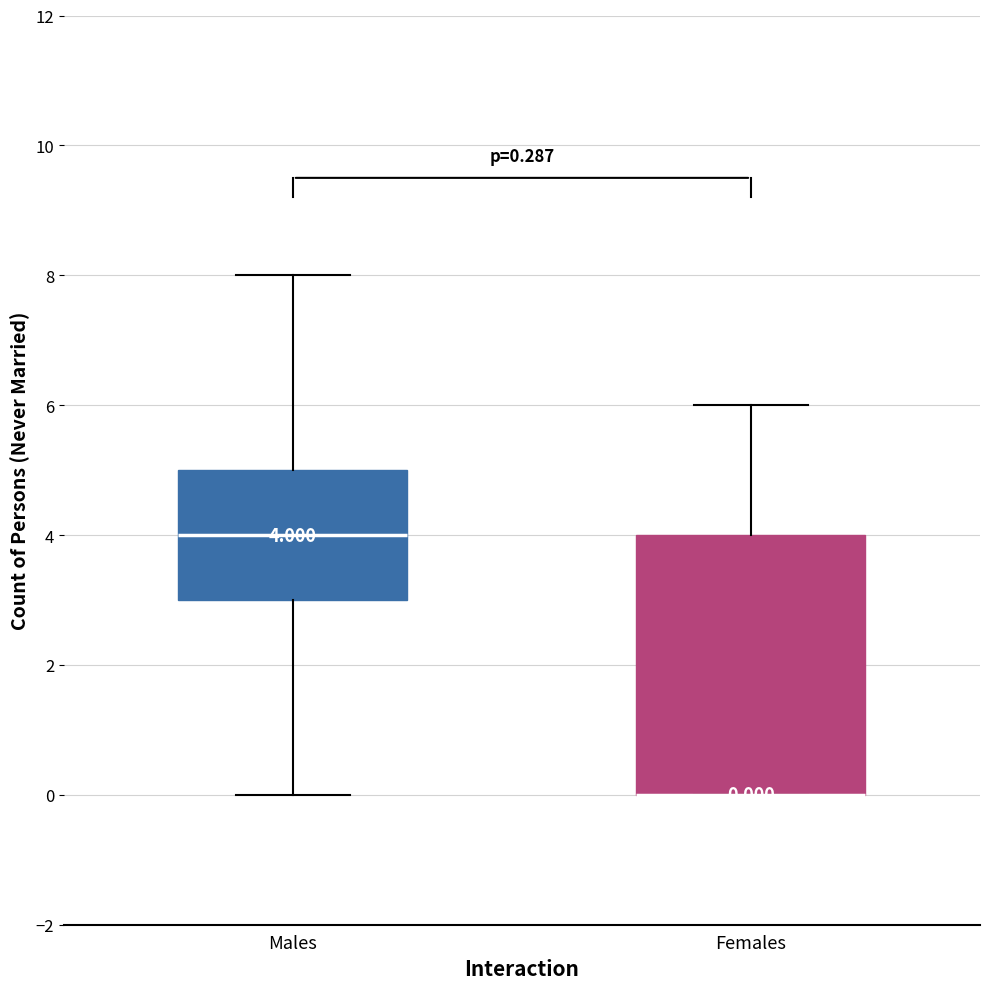

Comparing the boxes themselves (not the whiskers), which one is the tallest?

Females